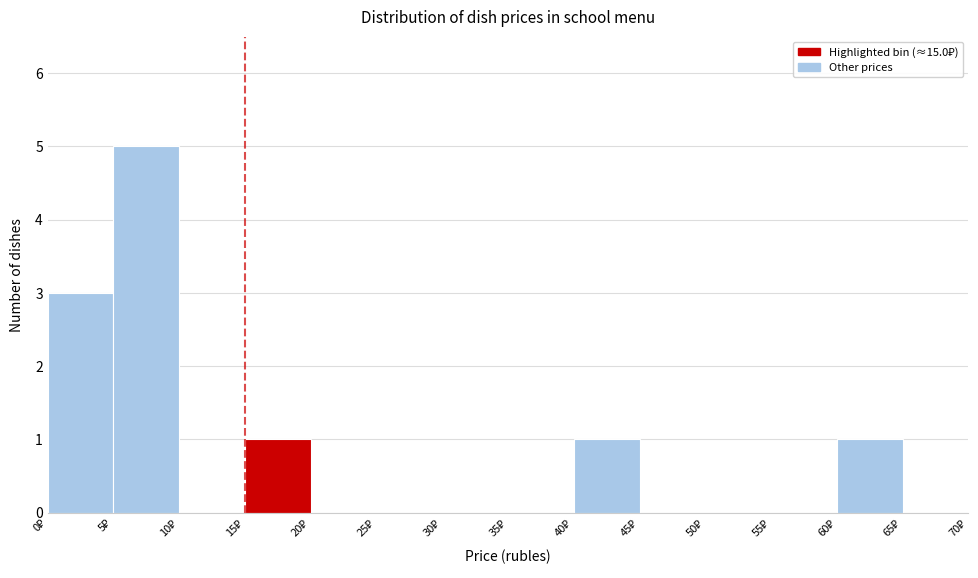

How tall is the bar that spans 0 to 5 on the x-axis? The values are not printed on the chart, so give them approximately, as read against the axis.

3